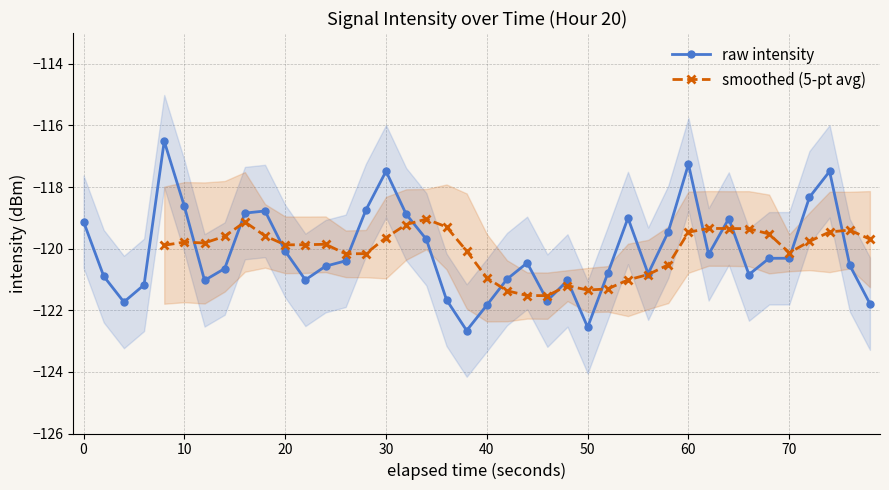

What is the minimum value for raw intensity?

-122.7